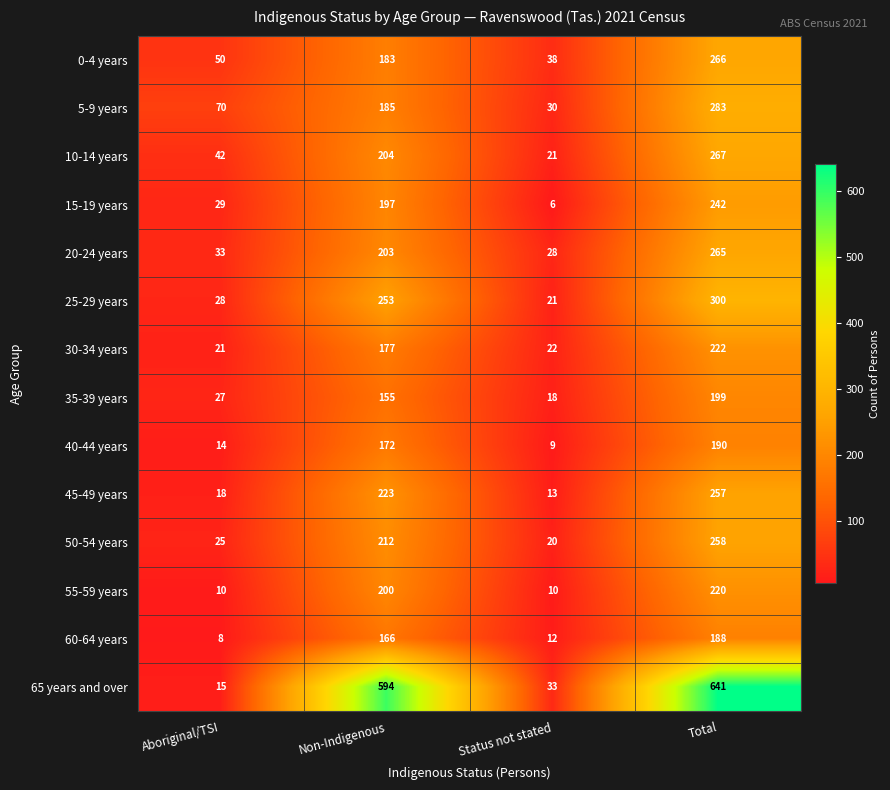

At which label does 60-64 years reach its minimum?

Aboriginal/TSI